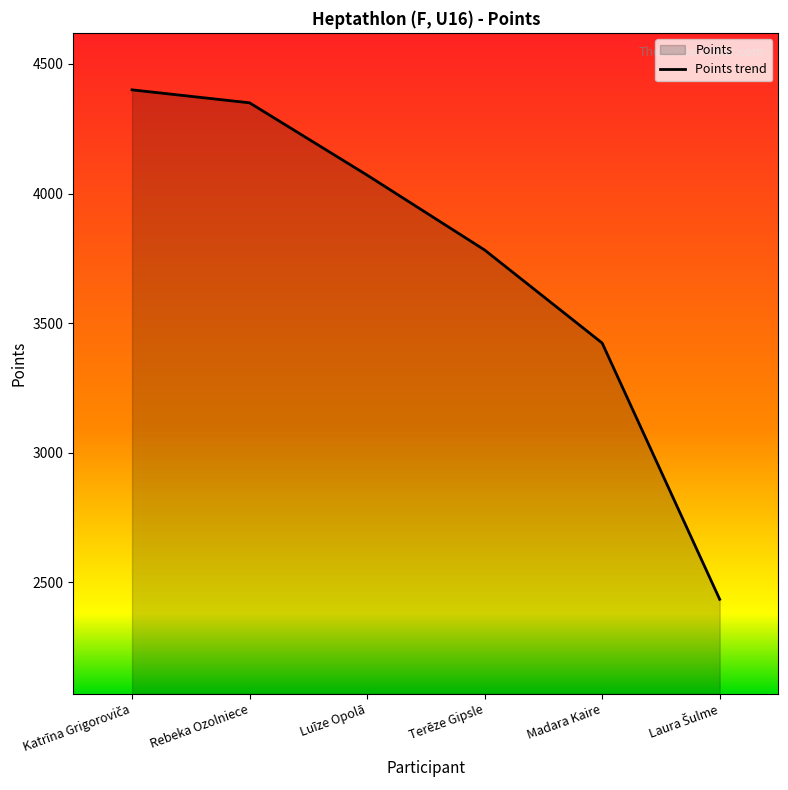

True or false: there are more than 0 points higher than both neighbors.

False